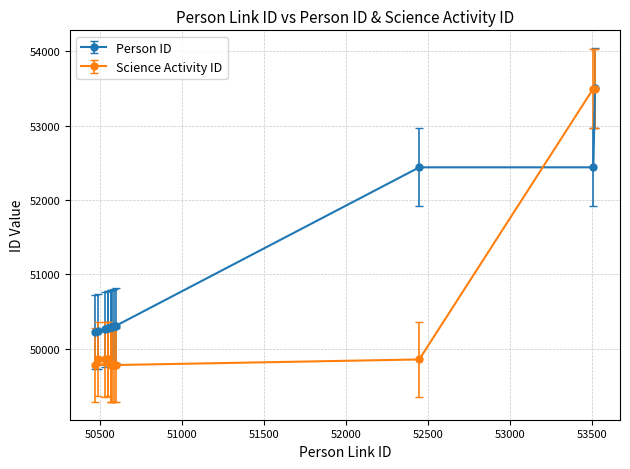

Is it true that Science Activity ID equals 88587 at 50552?

False